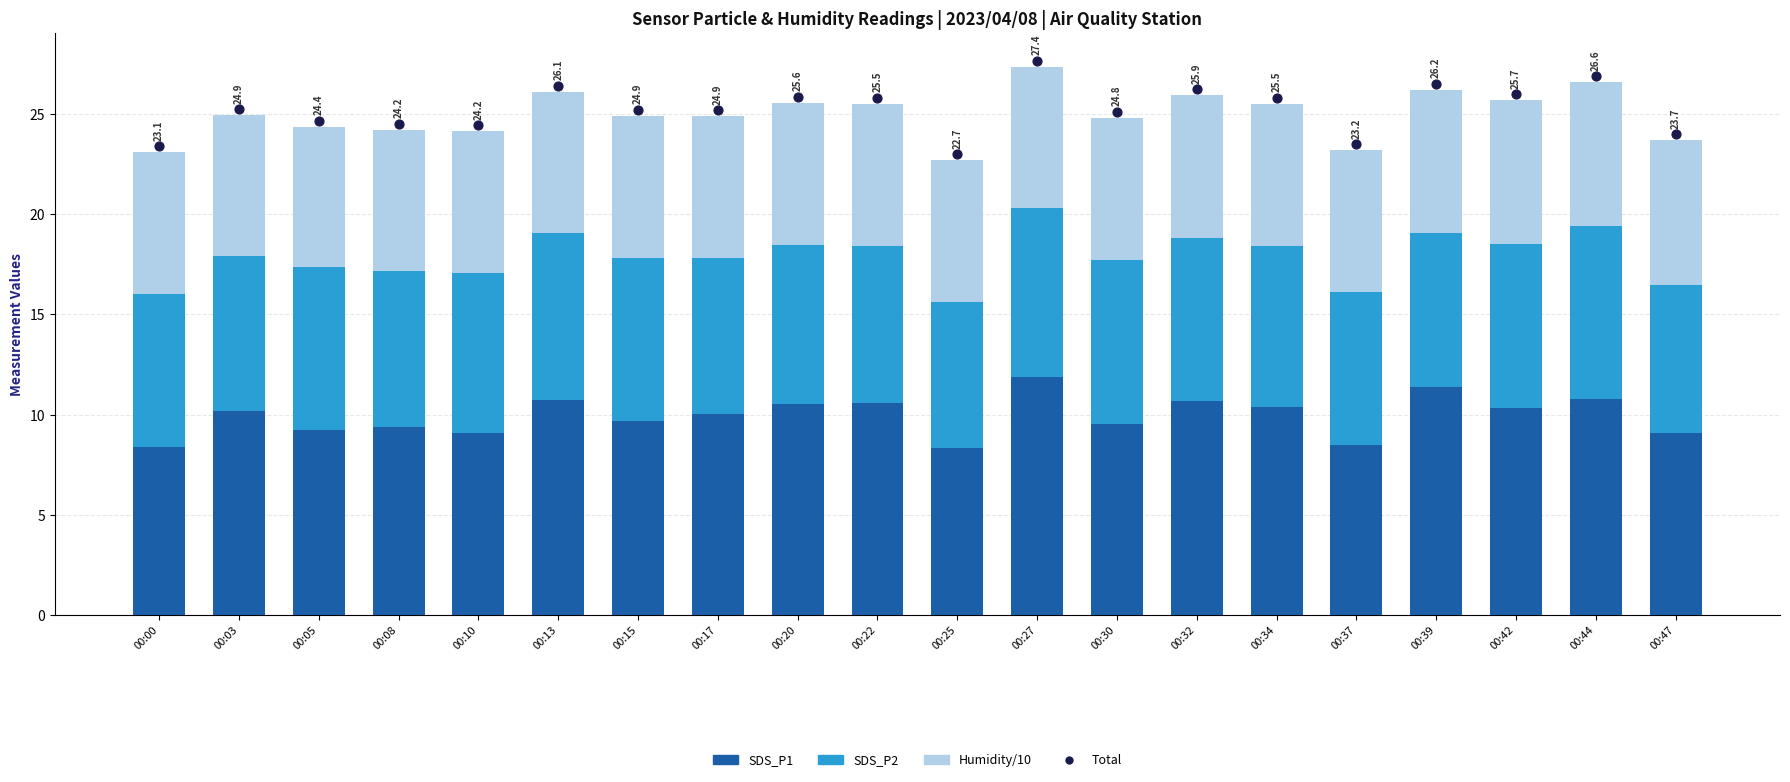

Is the value of SDS_P1 at 00:08 greater than the value of Humidity/10 at 00:22?

Yes